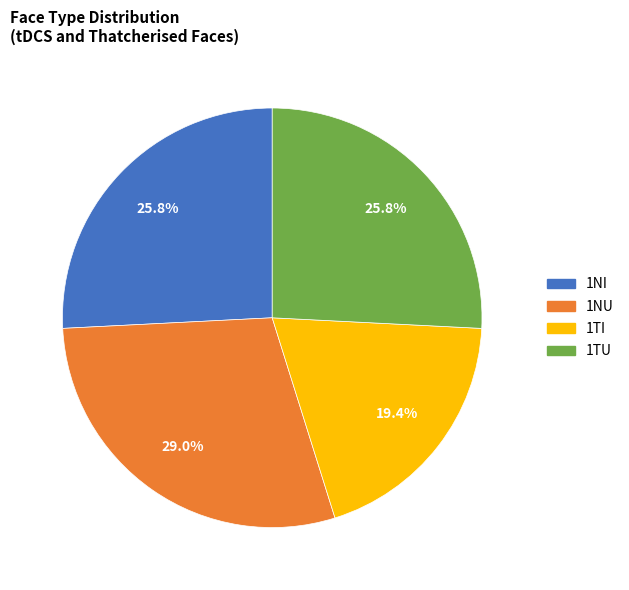

Between 1NU and 1NI, which is larger?

1NU